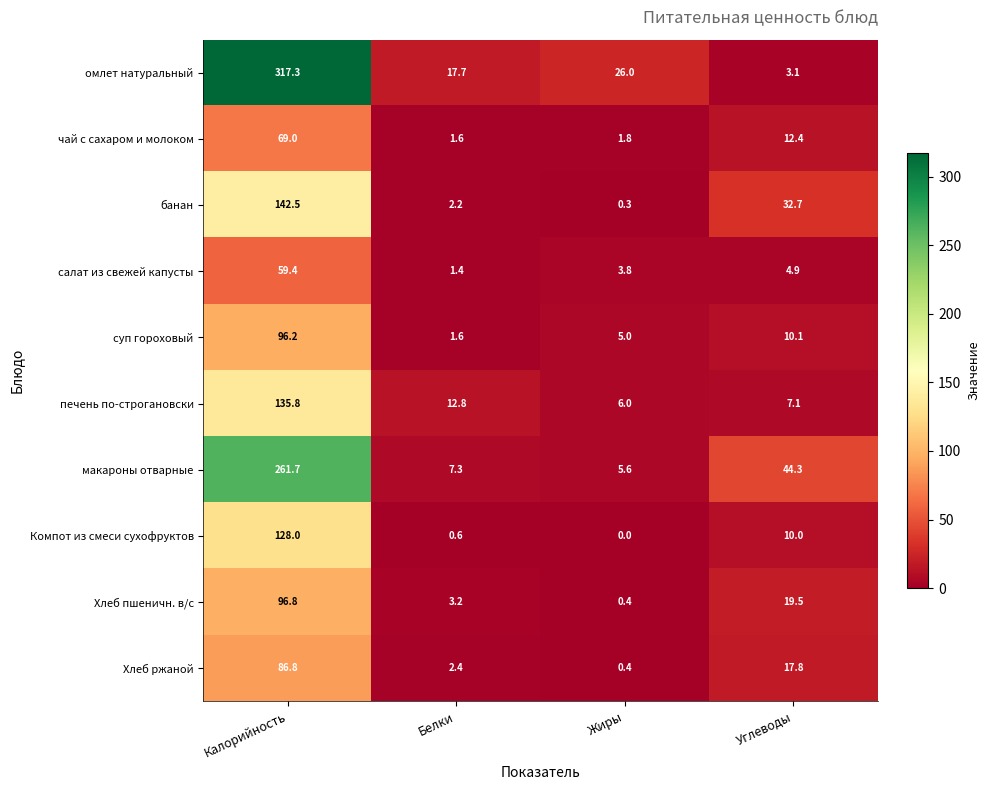

Where does the Компот из смеси сухофруктов series first go above 10?

Калорийность